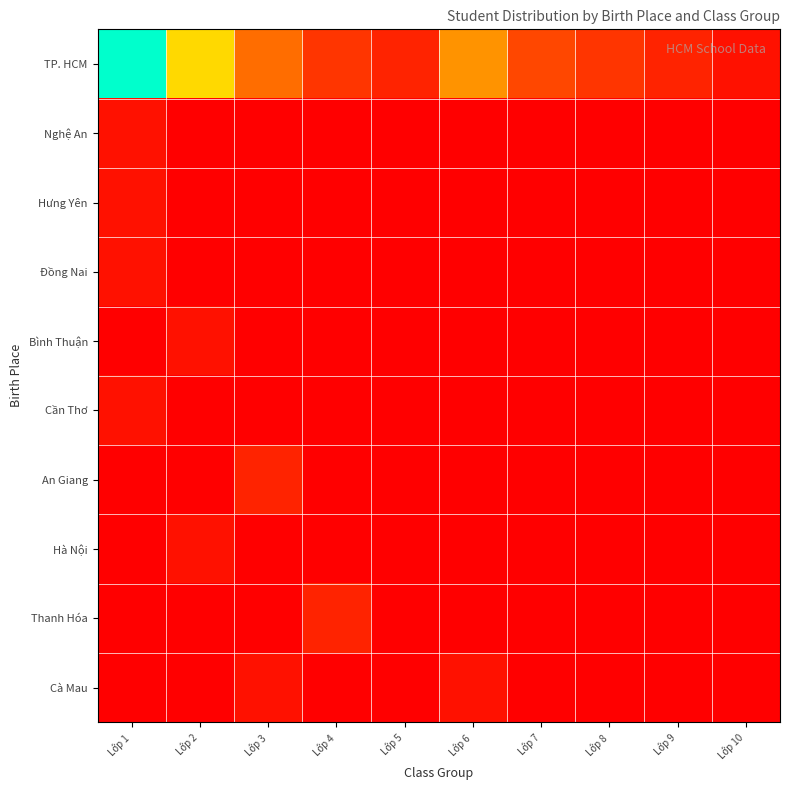

Which series has the widest spread of values?

TP. HCM